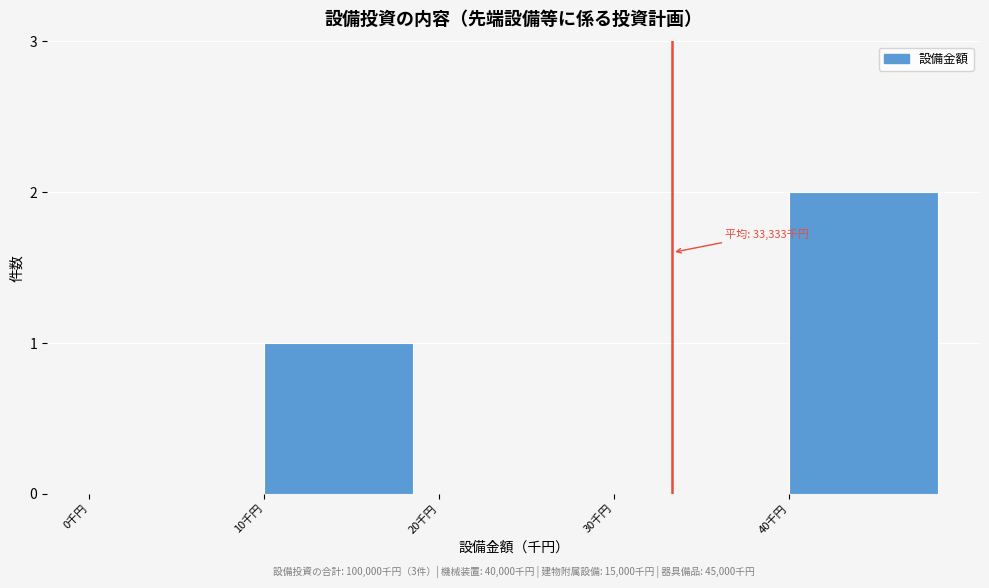

Reading left to right, what are all the values shown in this chart?

0千円=0	10千円=1	20千円=0	30千円=0	40千円=2